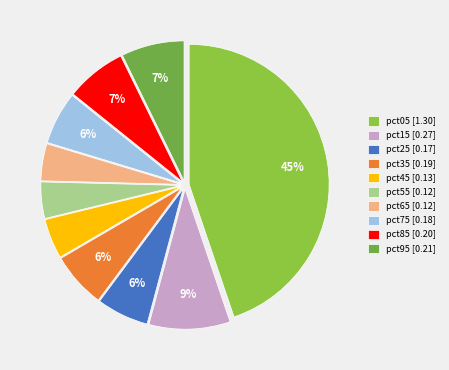

To the nearest percent, what percentage of the pie is pct55?

4%